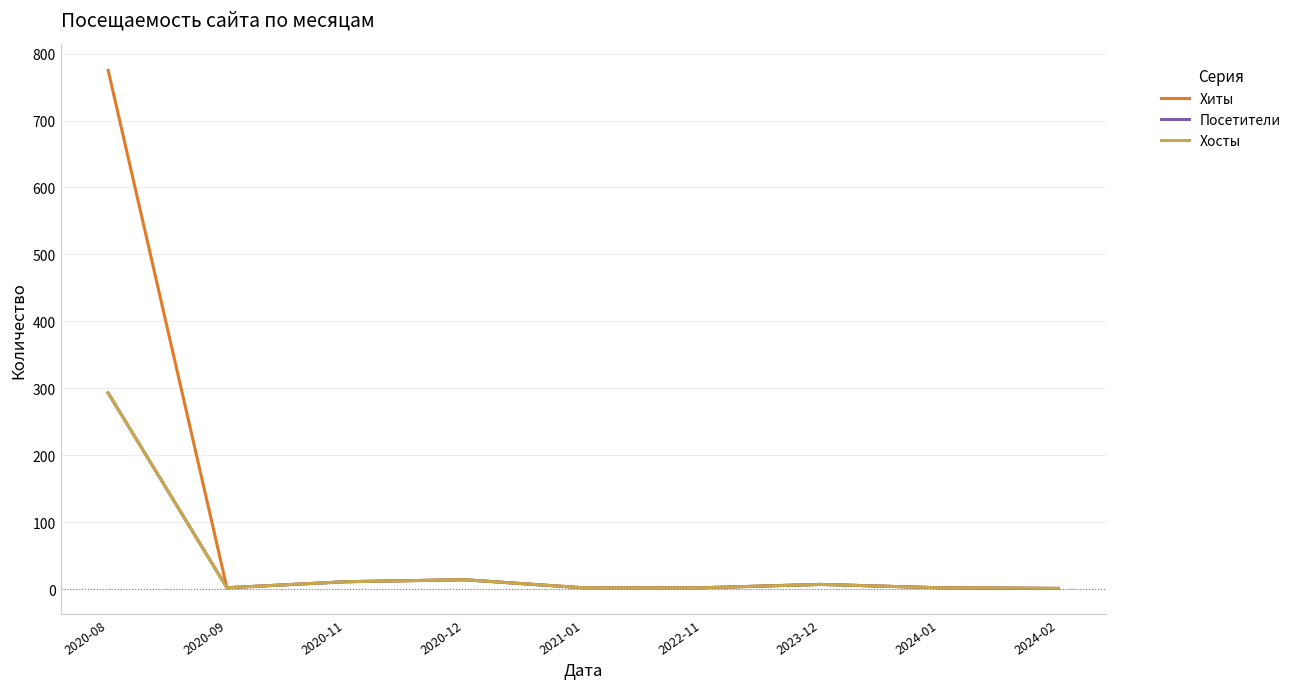

Does the chart have visible grid lines?

Yes